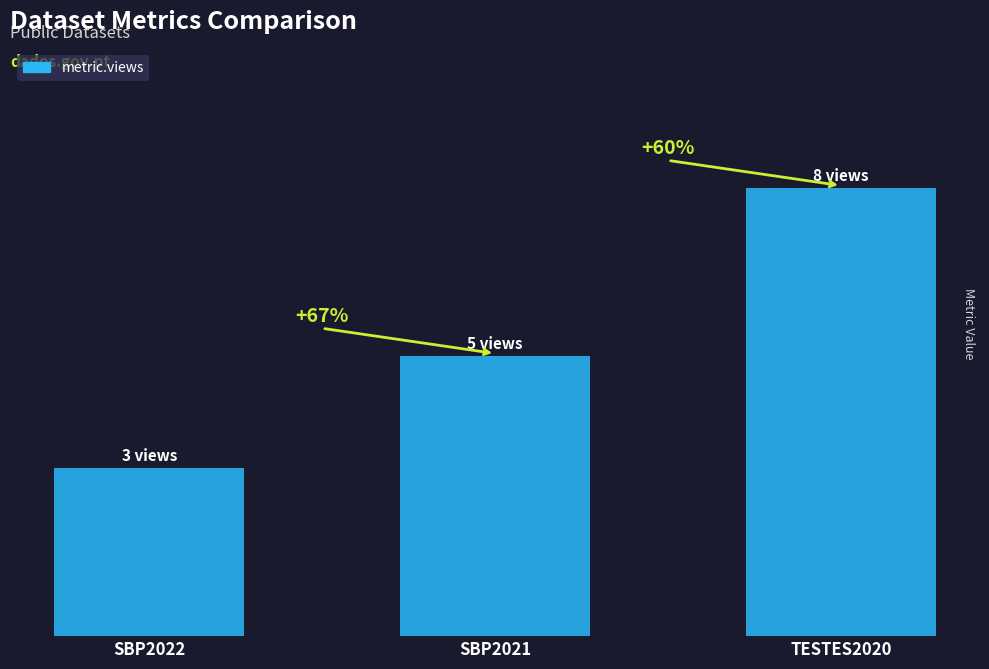

Does the chart contain any negative values?

No